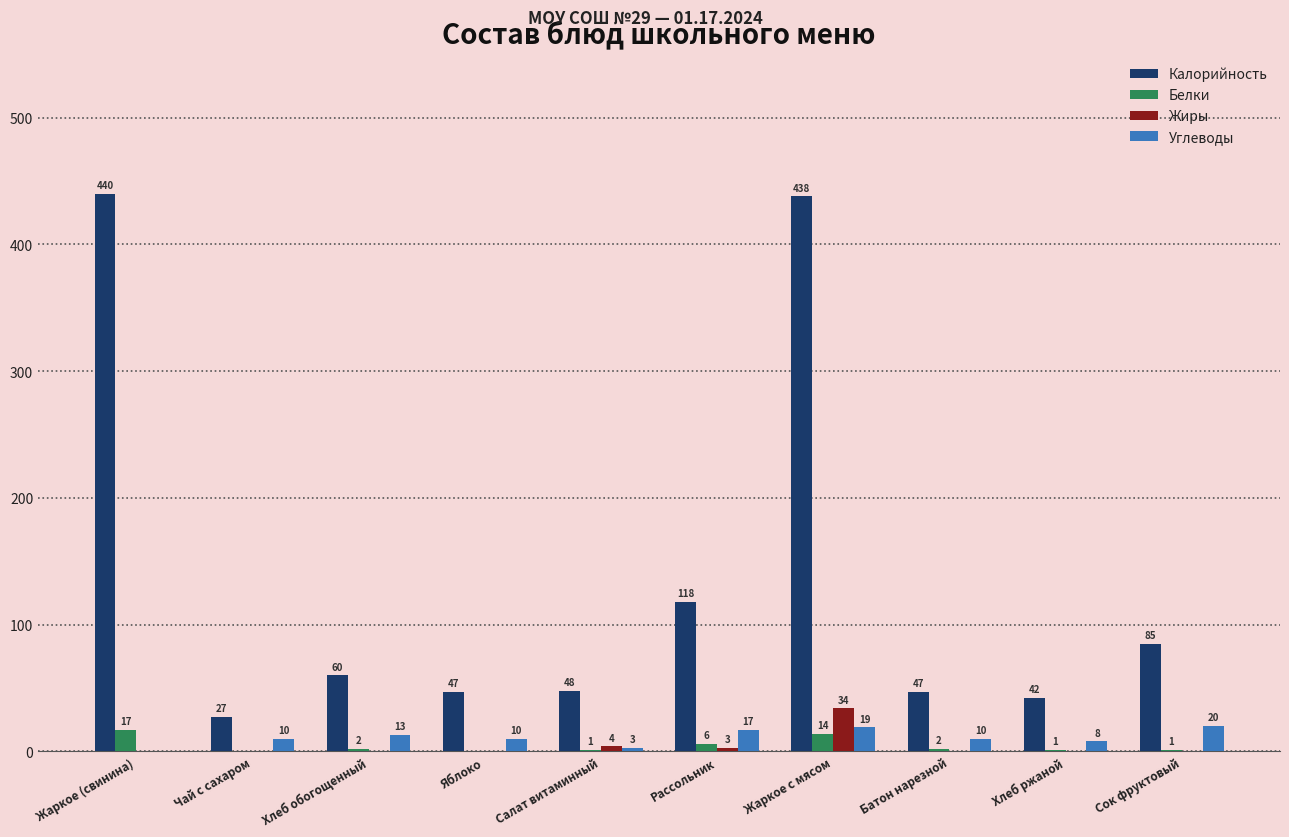

What are all the series names shown in the legend?

Калорийность, Белки, Жиры, Углеводы